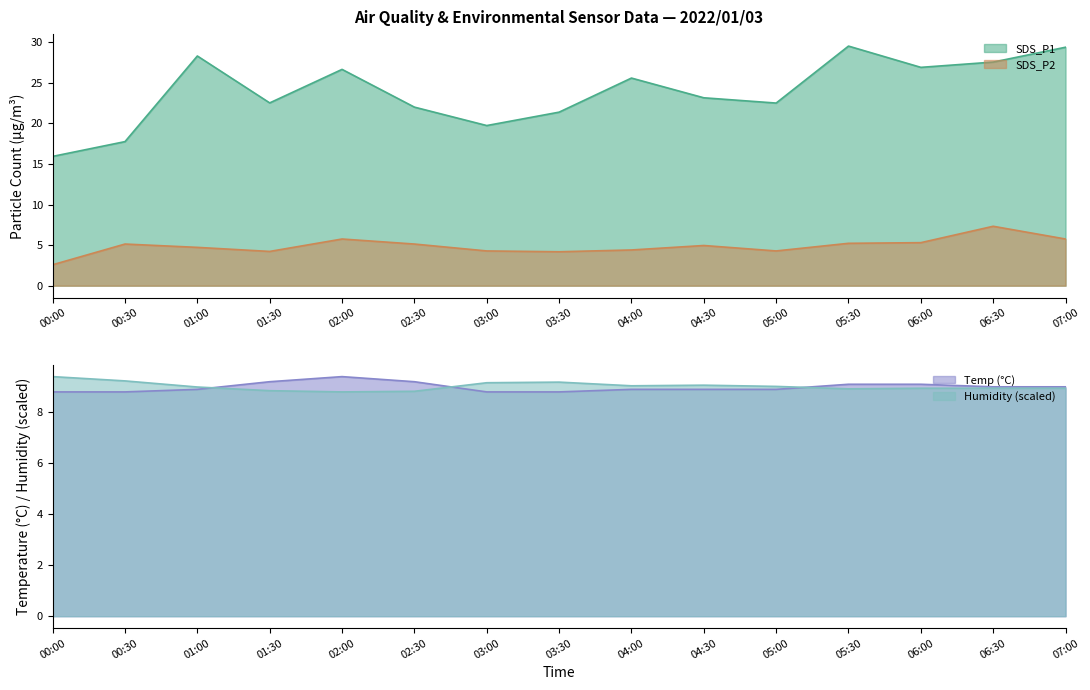

Is it true that SDS_P1 equals 22.5 at 05:00?

True